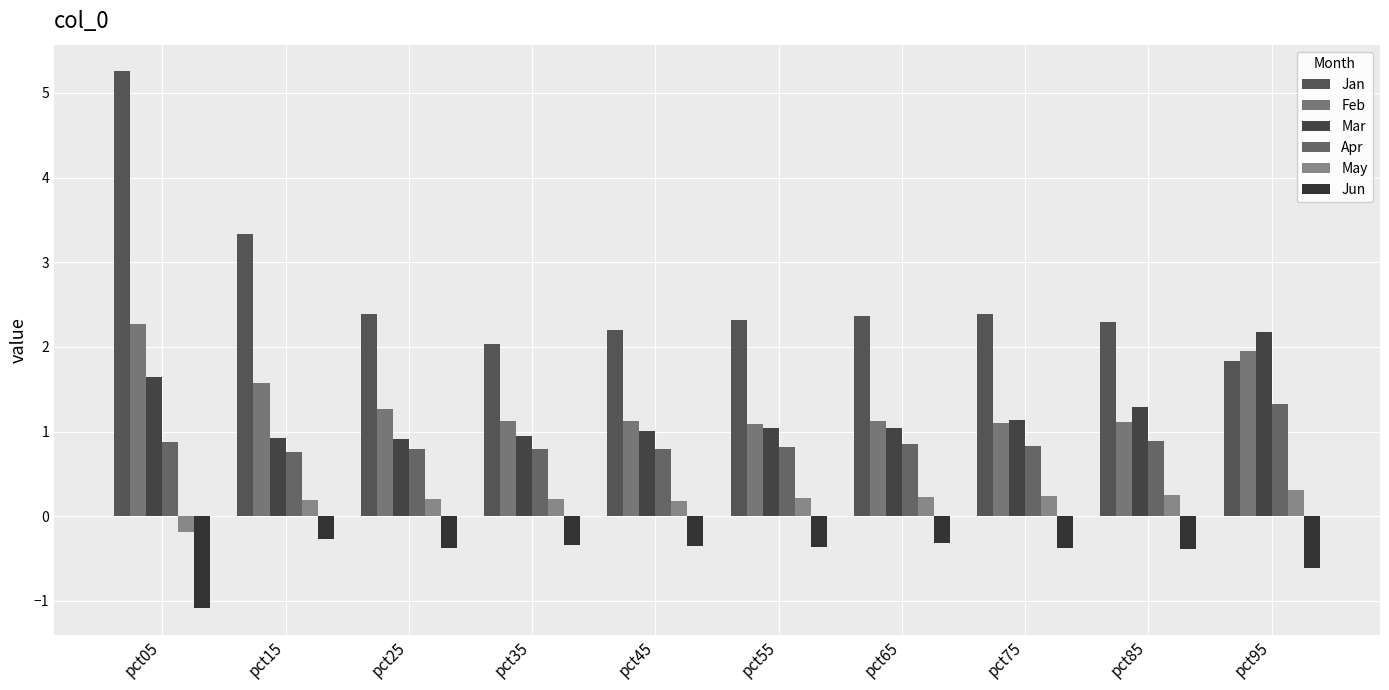

Reading left to right, list all the values displayed in this chart.

Jan: 5.3	3.3	2.4	2.0	2.2	2.3	2.4	2.4	2.3	1.8
Feb: 2.3	1.6	1.3	1.1	1.1	1.1	1.1	1.1	1.1	1.9
Mar: 1.6	0.9	0.9	0.9	1.0	1.0	1.0	1.1	1.3	2.2
Apr: 0.9	0.8	0.8	0.8	0.8	0.8	0.9	0.8	0.9	1.3
May: -0.2	0.2	0.2	0.2	0.2	0.2	0.2	0.2	0.3	0.3
Jun: -1.1	-0.3	-0.4	-0.3	-0.4	-0.4	-0.3	-0.4	-0.4	-0.6